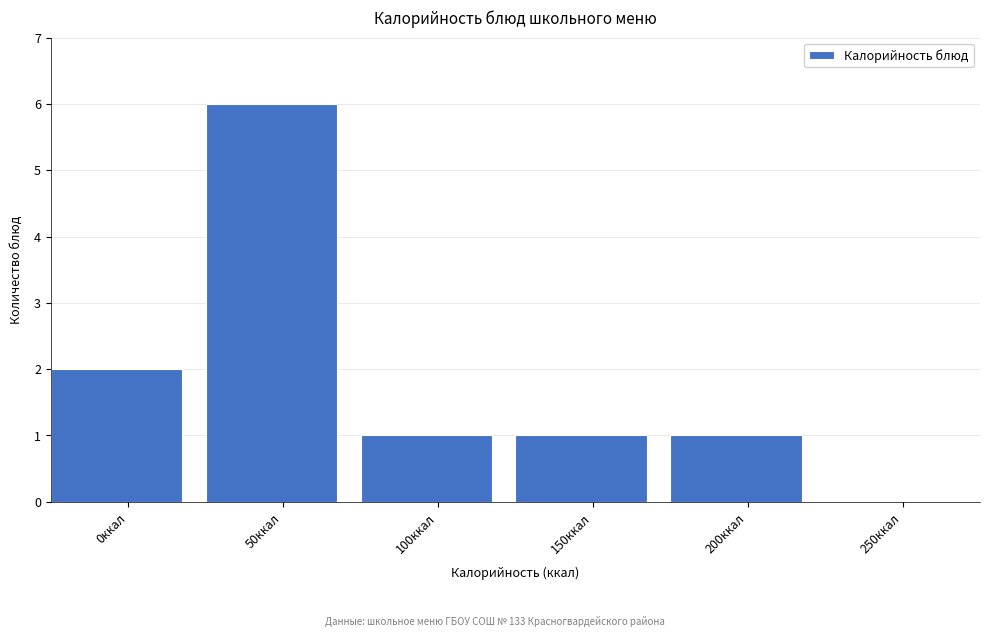

Reading left to right, extract all data points from this chart.

0ккал=2	50ккал=6	100ккал=1	150ккал=1	200ккал=1	250ккал=0